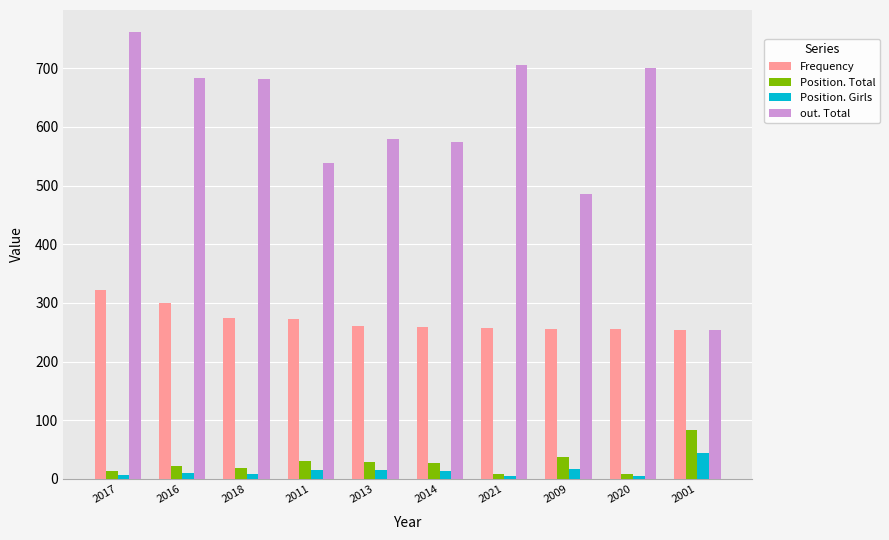

List the series in order of their peak value, highest first.

out. Total, Frequency, Position. Total, Position. Girls